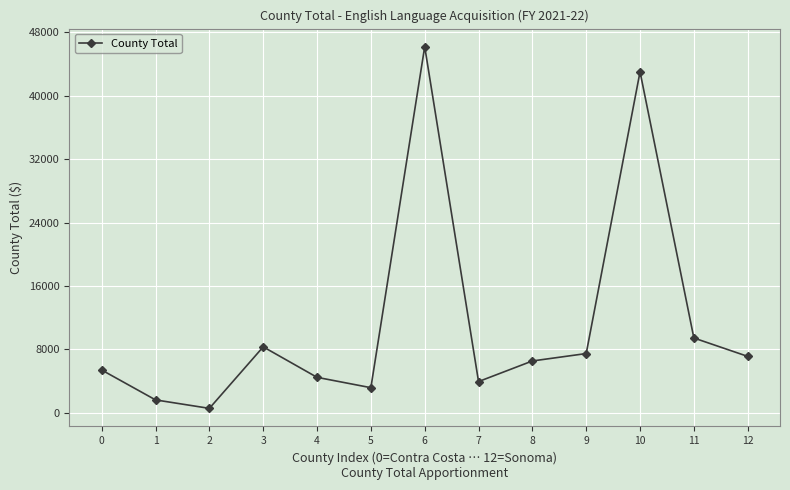

Does the chart have visible grid lines?

Yes